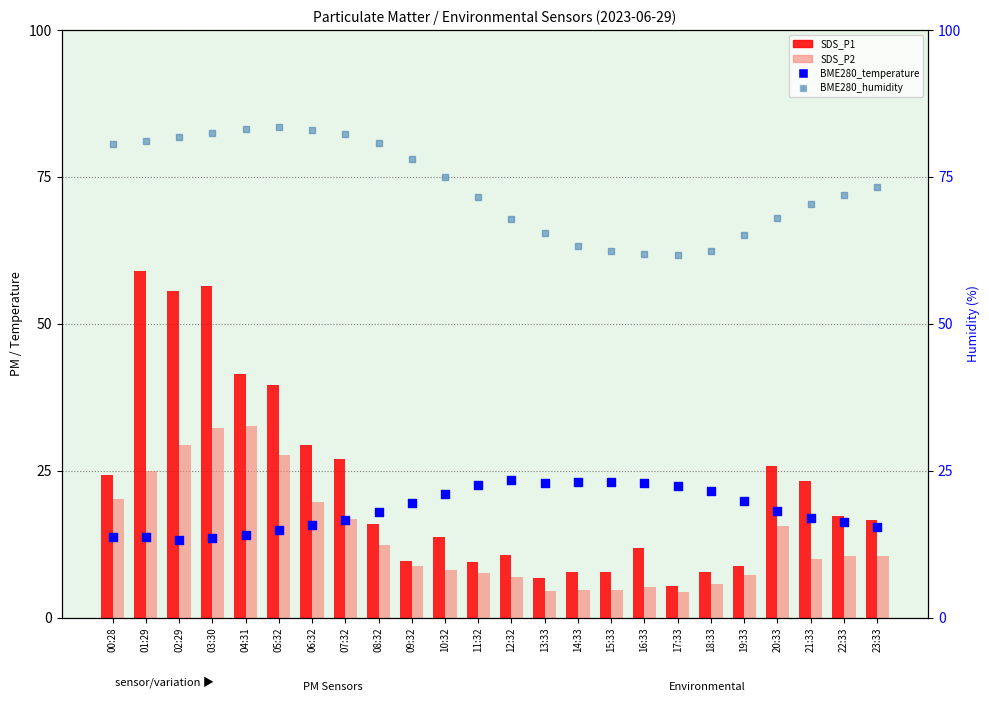

Is the value of BME280_temperature at 06:32 greater than the value of SDS_P2 at 07:32?

No